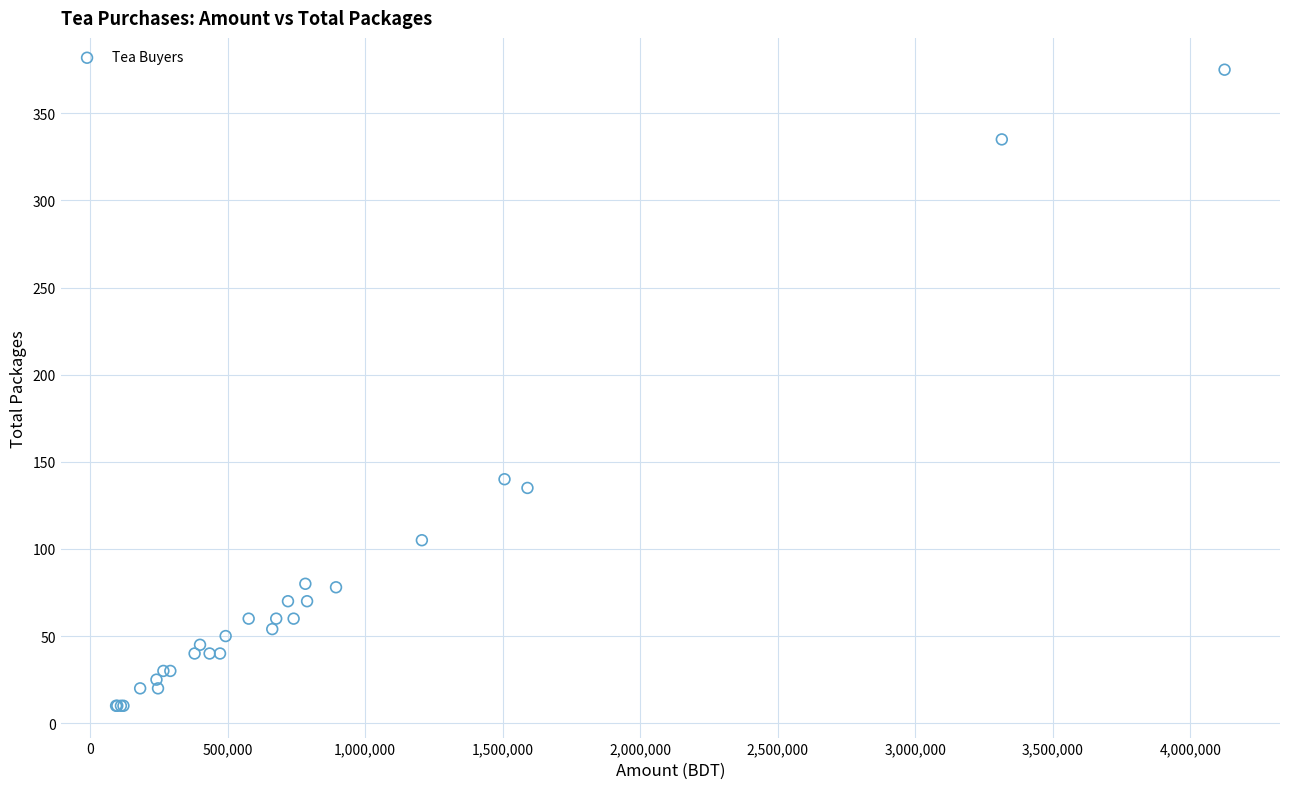

What Y value in the scatter plot is closest to 192?

140